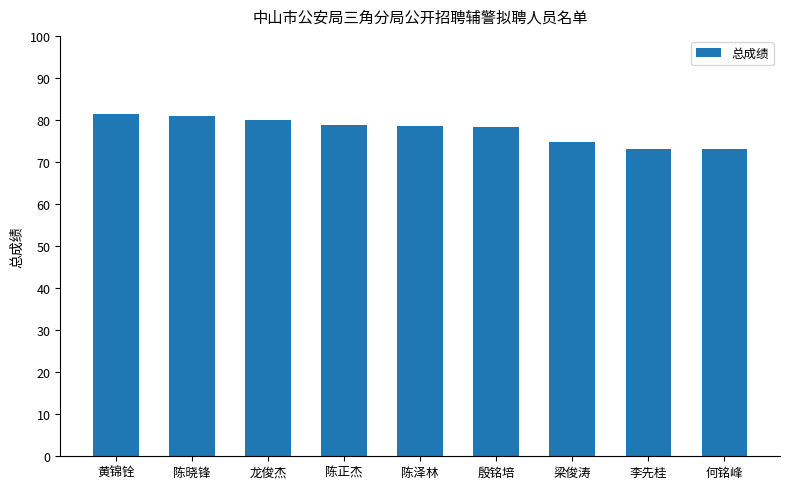

Approximately how many times larger is the value at 龙俊杰 compared to 陈正杰?

1.0